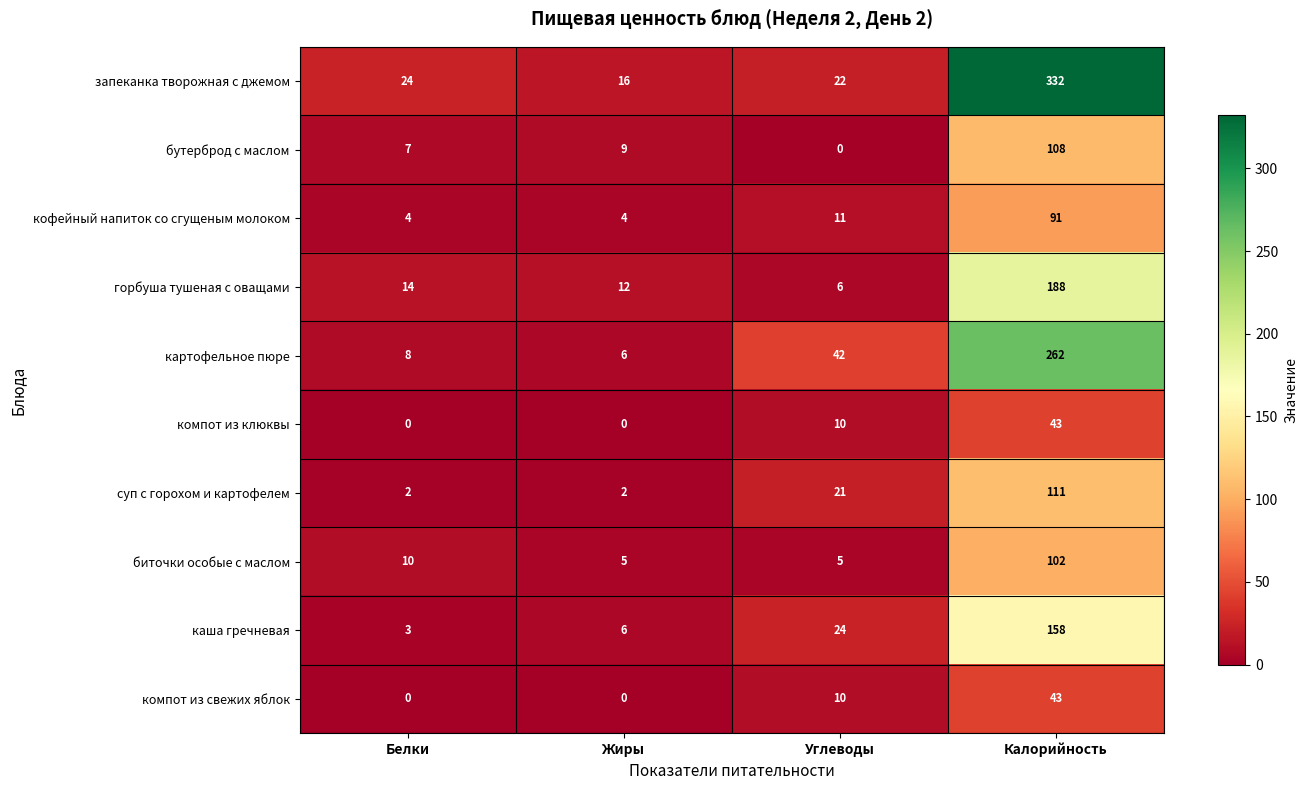

What is the sum of the каша гречневая values at Калорийность and Жиры?

164